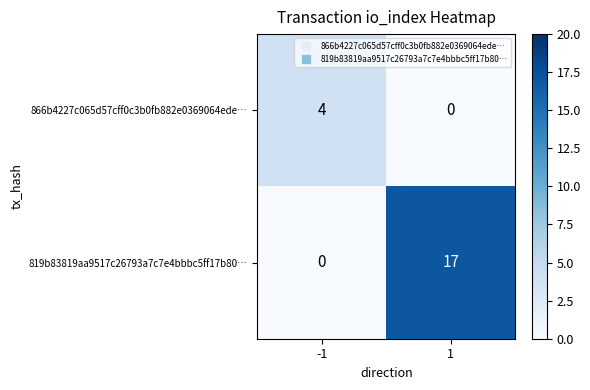

Which category has the highest value across all series?

1